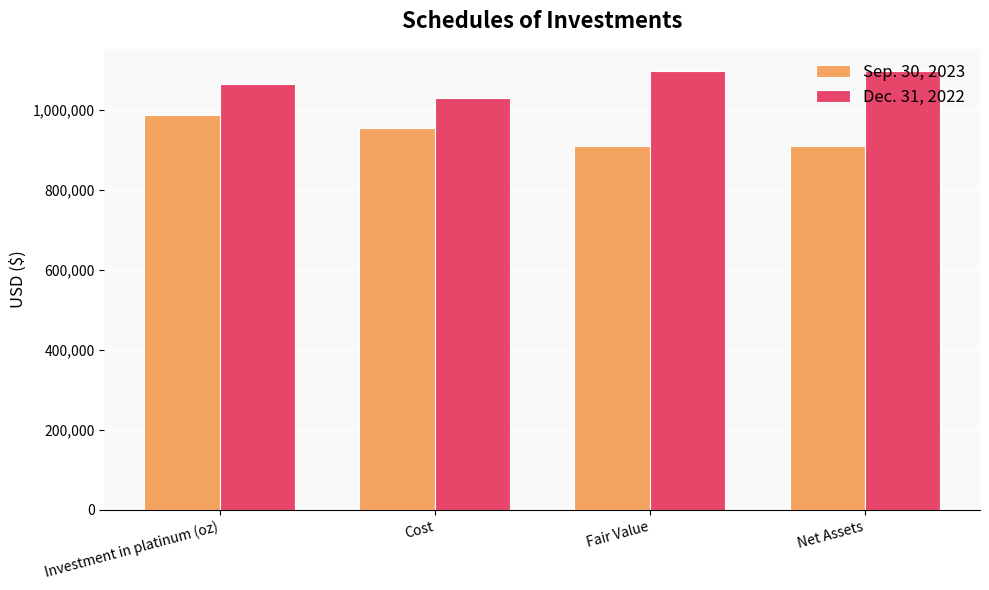

What is the minimum value for Dec. 31, 2022?

1028086.0